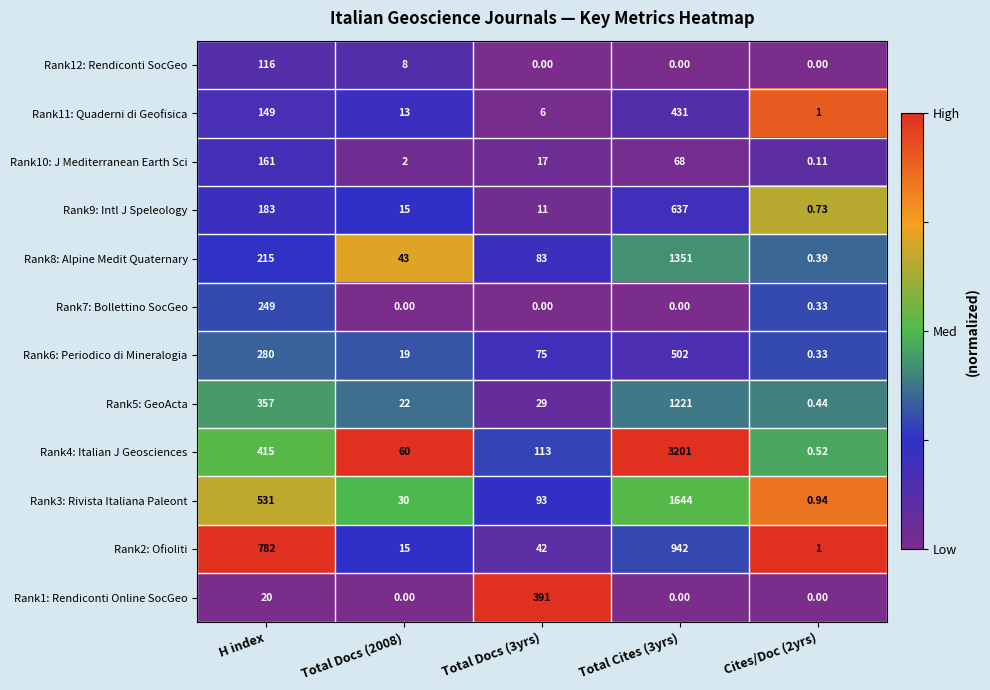

Rank the series by their maximum value, from lowest to highest.

Rank12: Rendiconti SocGeo, Rank10: J Mediterranean Earth Sci, Rank7: Bollettino SocGeo, Rank1: Rendiconti Online SocGeo, Rank11: Quaderni di Geofisica, Rank6: Periodico di Mineralogia, Rank9: Intl J Speleology, Rank2: Ofioliti, Rank5: GeoActa, Rank8: Alpine Medit Quaternary, Rank3: Rivista Italiana Paleont, Rank4: Italian J Geosciences